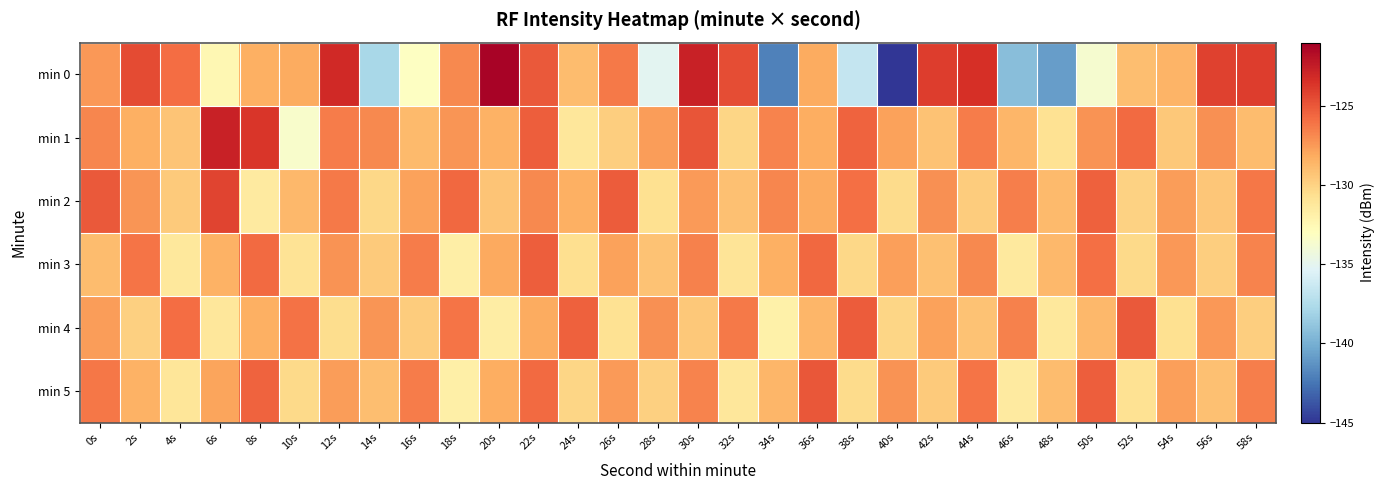

Which series has the largest total across all categories?

min 1